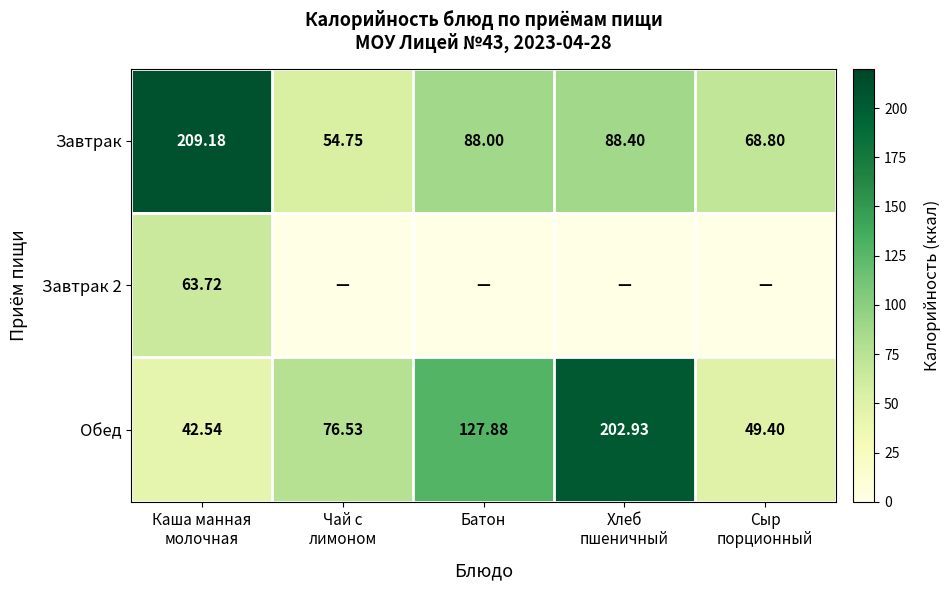

At which category is the sum across all series the highest?

Каша манная
молочная